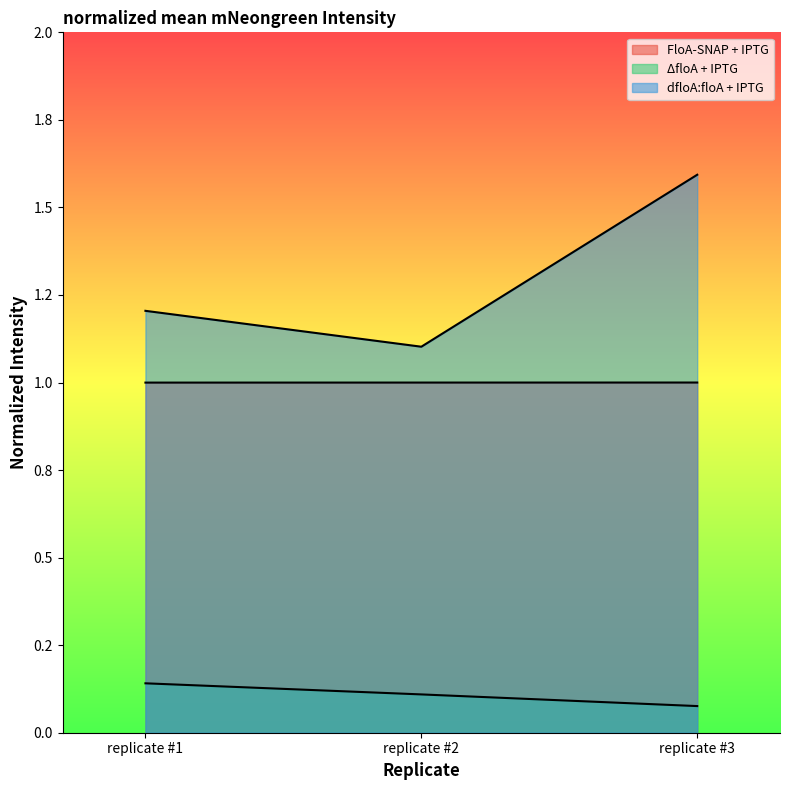

Does the chart have visible grid lines?

No